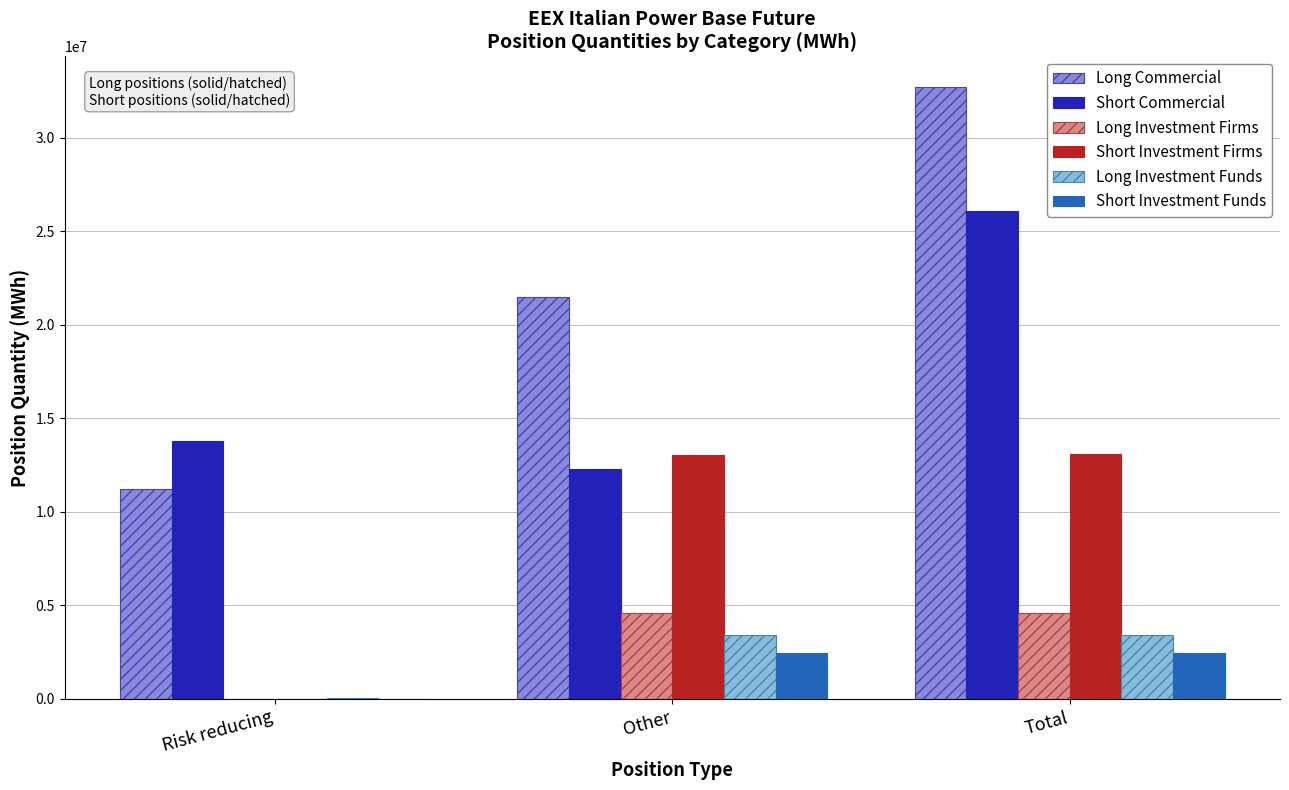

What is the sum of all Short Investment Firms values?

26149234